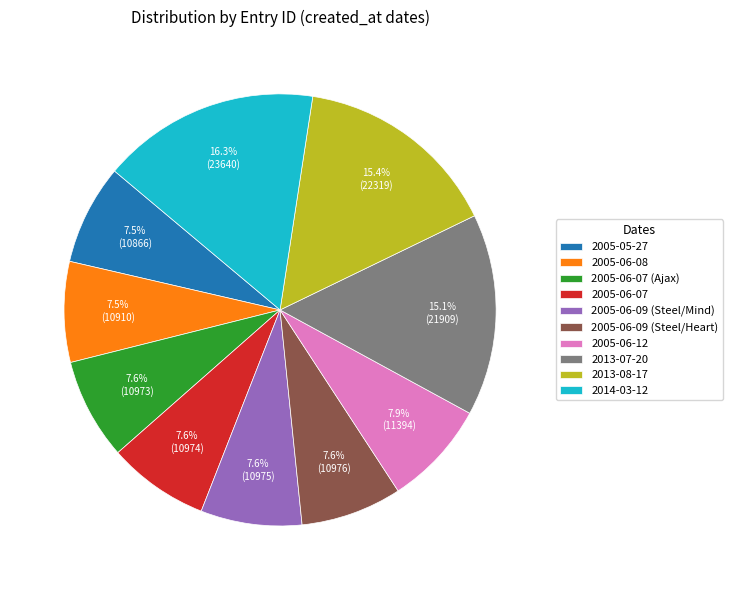

Which category has the biggest portion of the pie?

2014-03-12